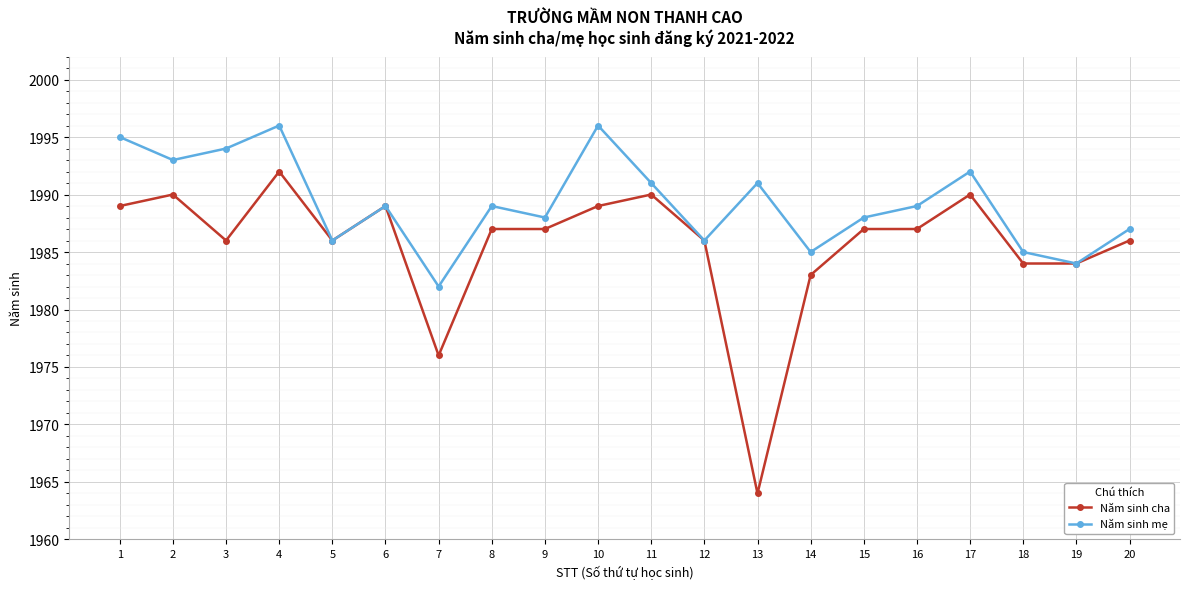

Which series has the largest range (max minus min)?

Năm sinh cha